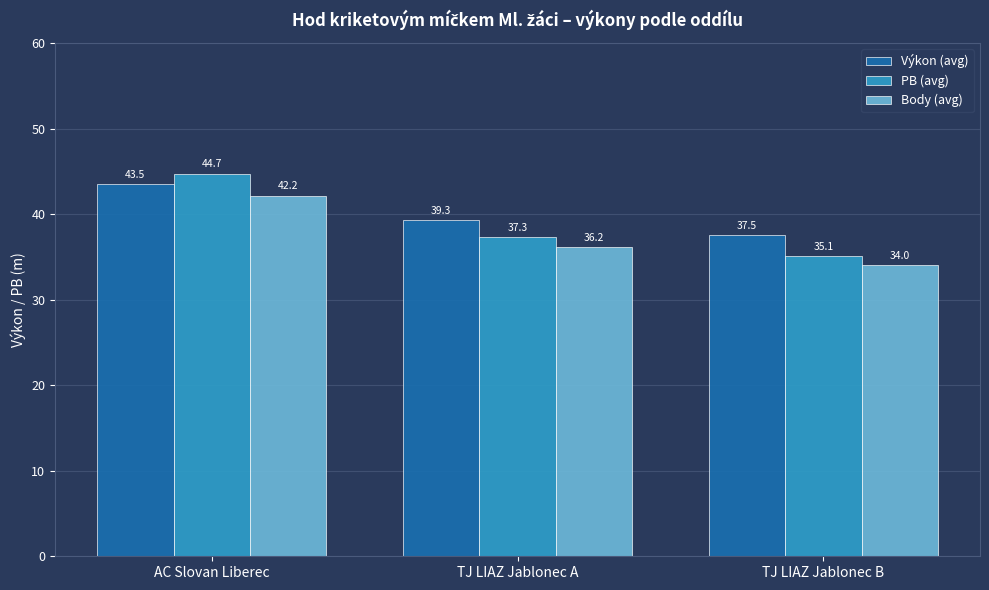

What is the minimum value shown in the chart?

34.0